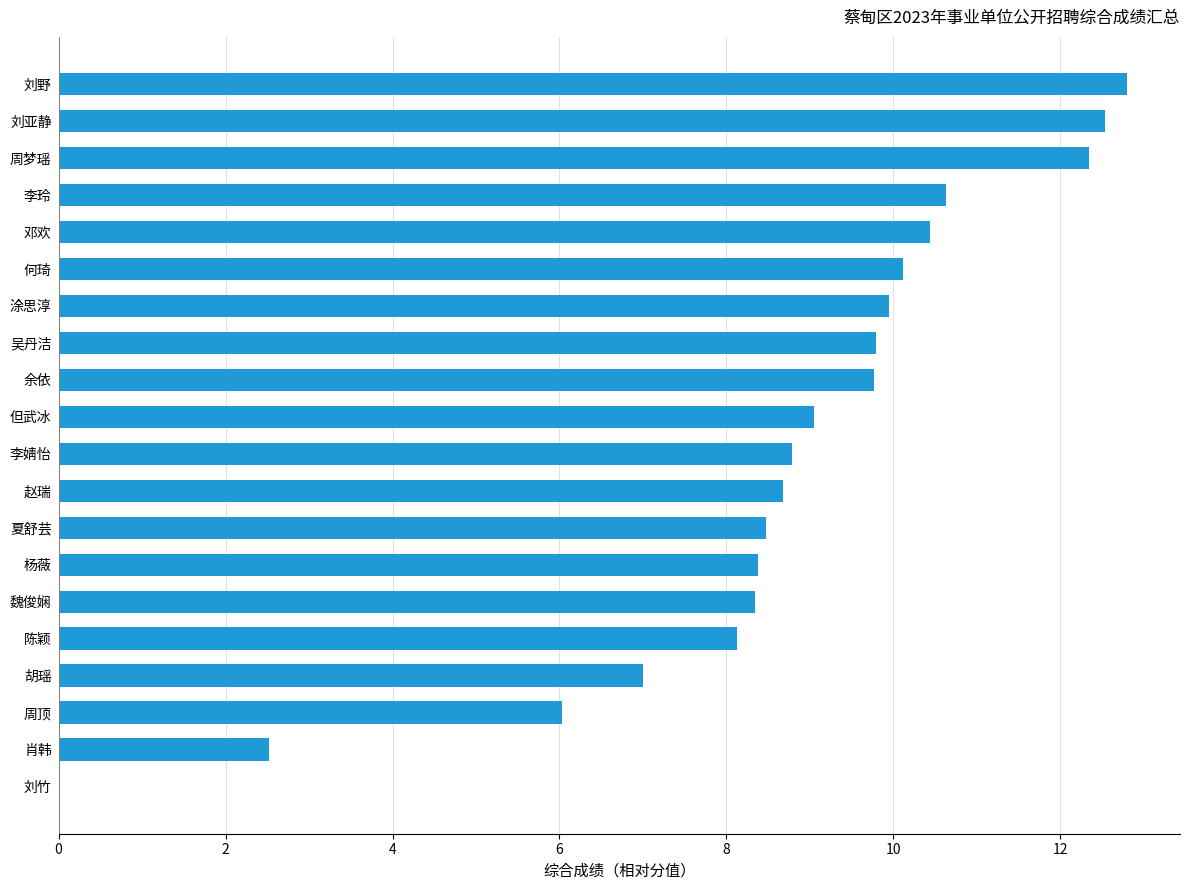

What is the maximum value shown in the chart?

12.8